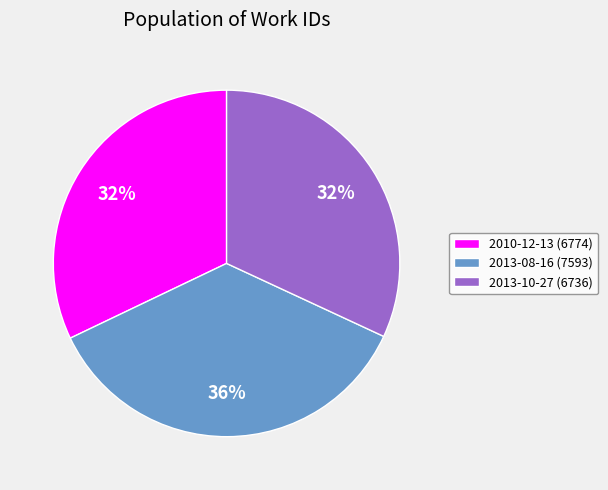

Is there a majority slice in this chart?

No